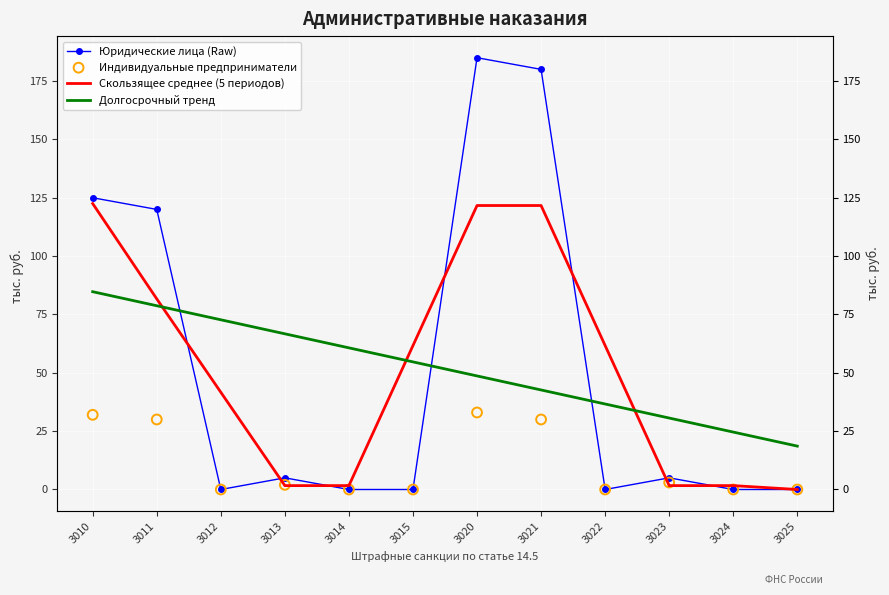

At how many categories does at least one series exceed 168?

2